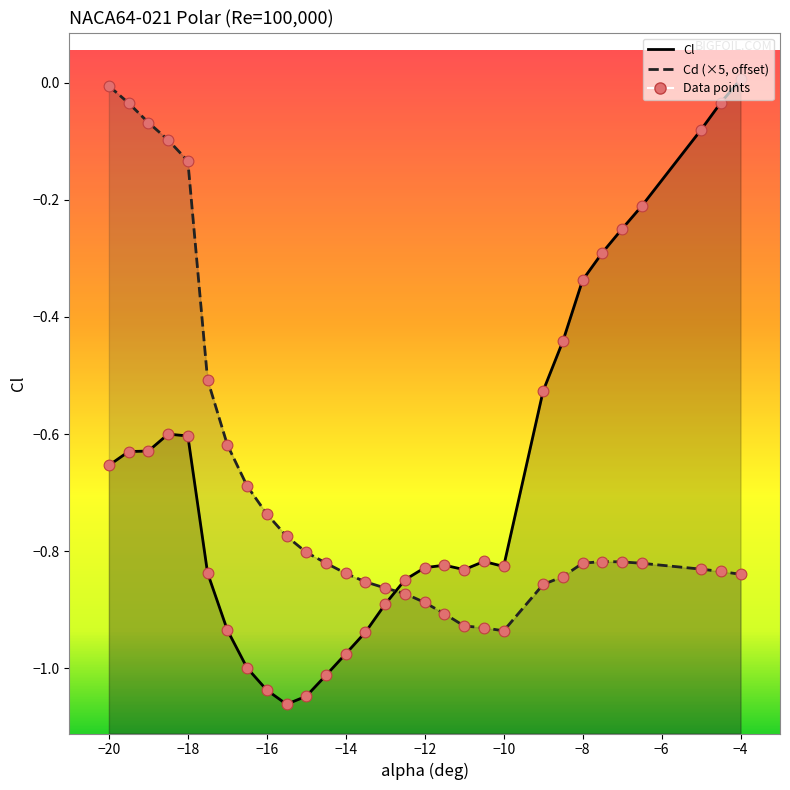

Is the value of Cd at -13 greater than the value of Cl at -9?

No